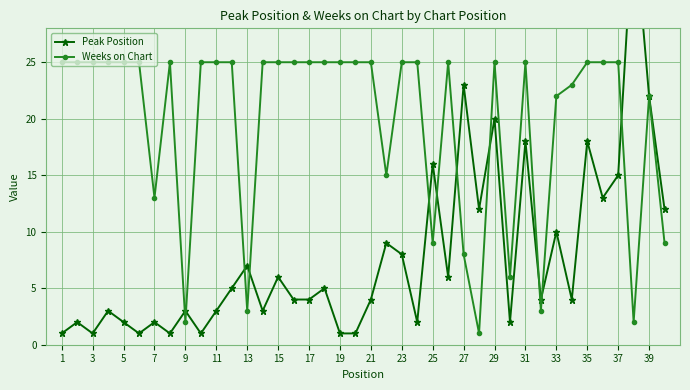

What value does the Weeks on Chart series have at 31, to the nearest 5?

25